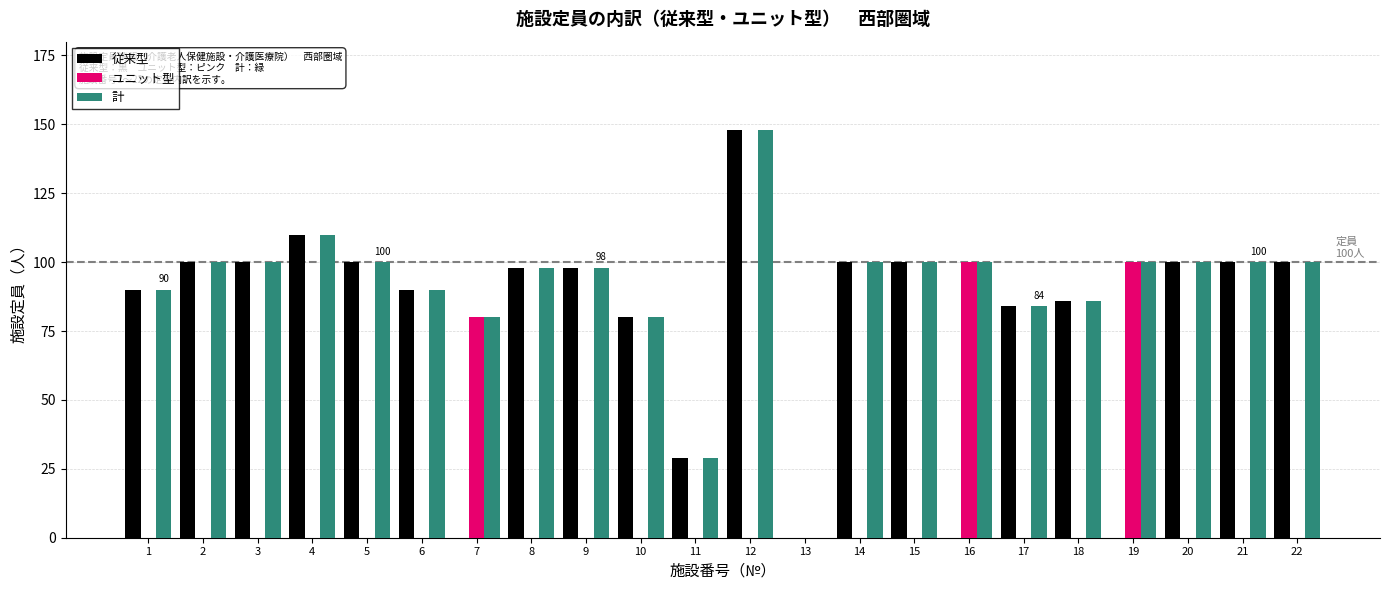

What is the maximum value shown in the chart?

148